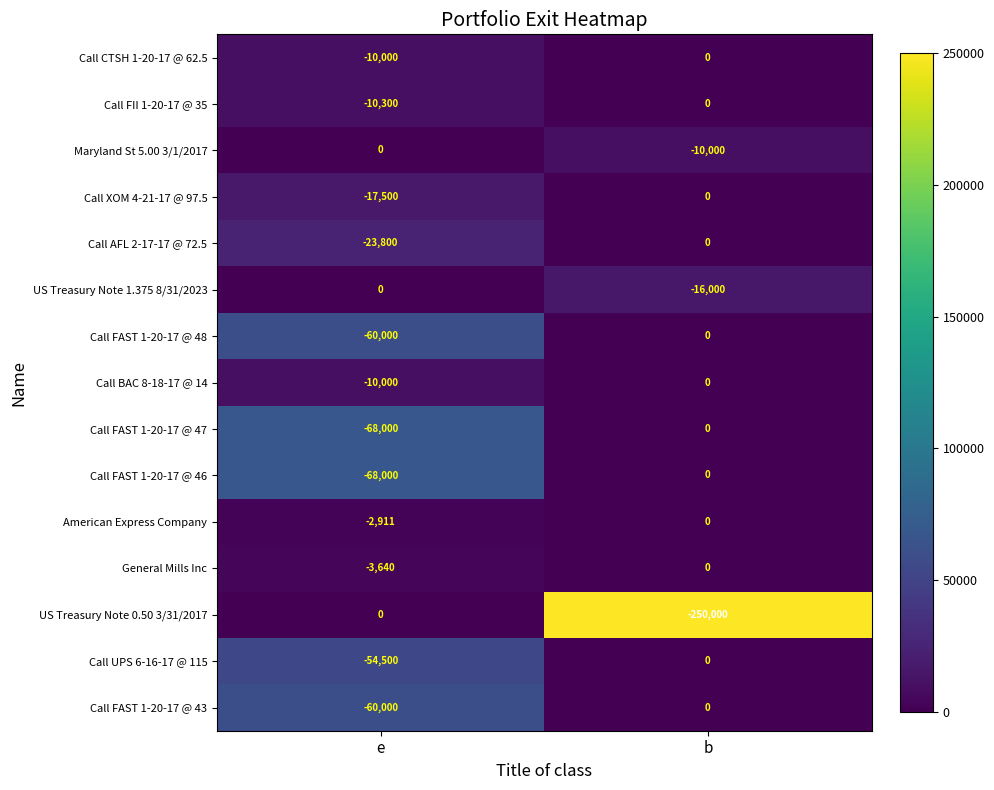

Which series has the largest total across all categories?

American Express Company